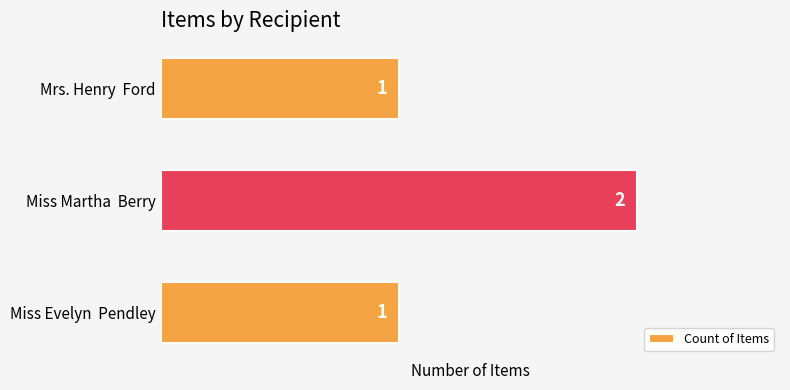

What is the ratio of the value at Miss Evelyn  Pendley to the value at Mrs. Henry  Ford?

1.0